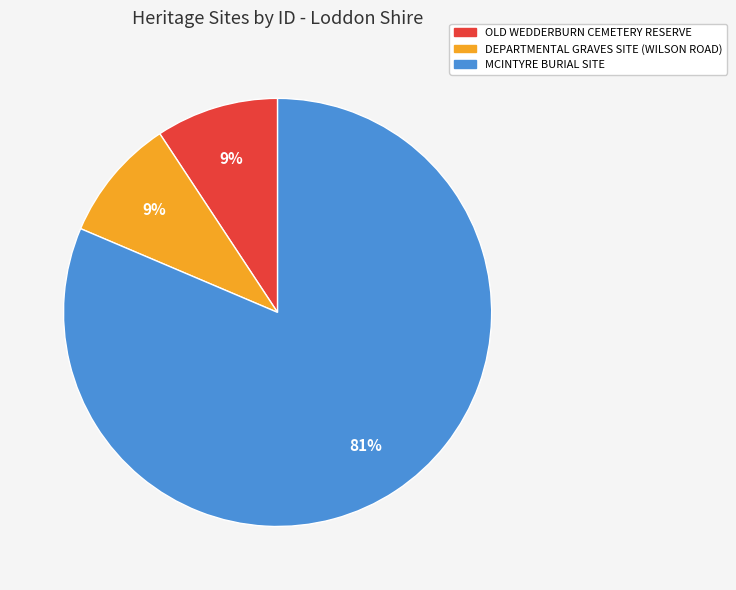

Is there any slice that represents more than half of the pie?

Yes